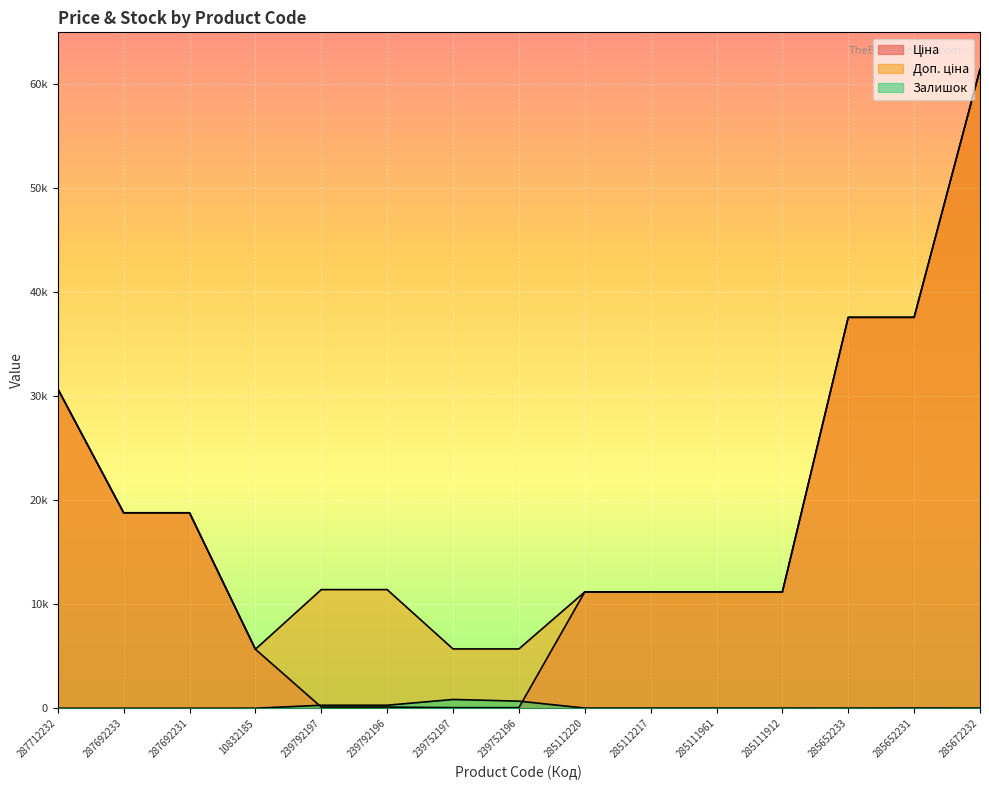

What is the maximum value for Ціна?

61434.3